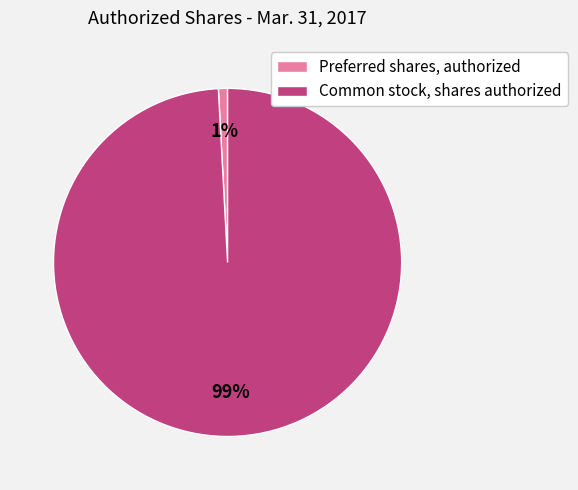

Which slice is the smallest?

Preferred shares, authorized